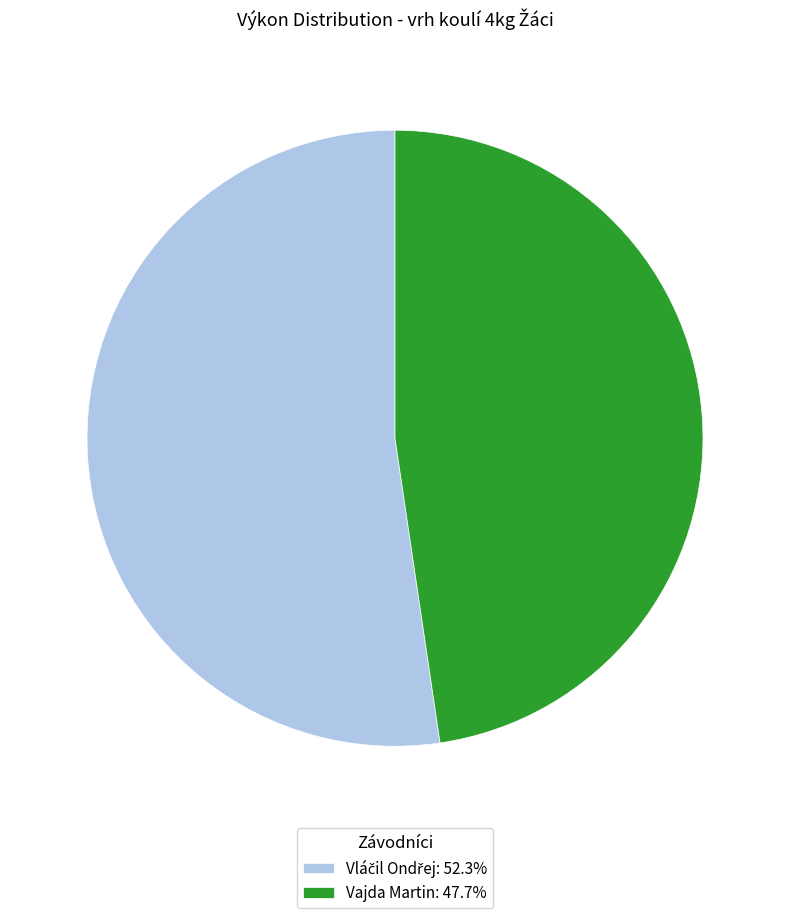

Is there a majority slice in this chart?

Yes